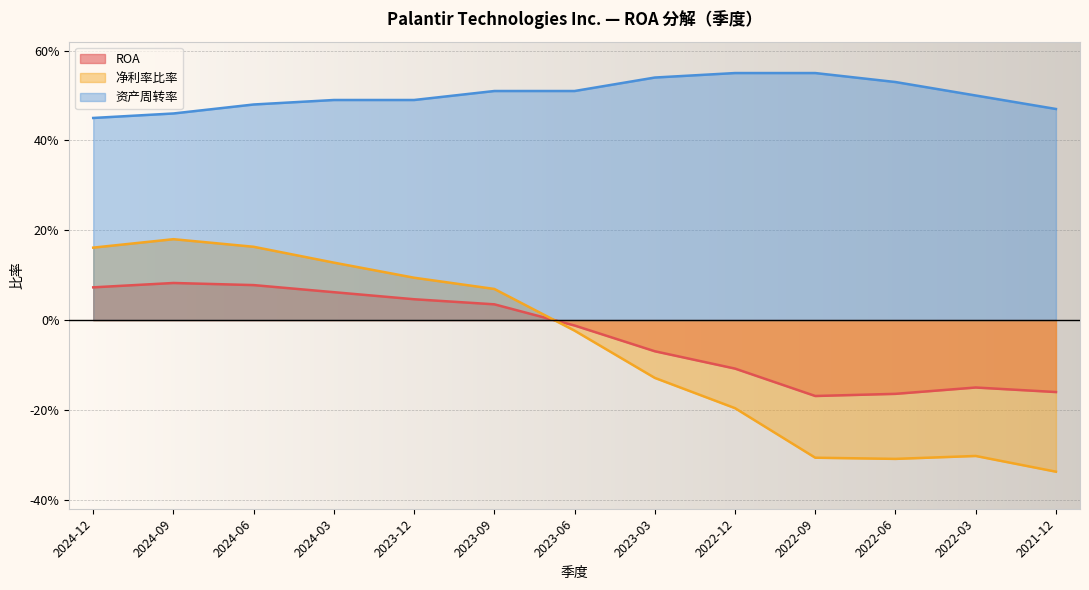

Is it true that ROA equals 0.0 at 2023-12?

False